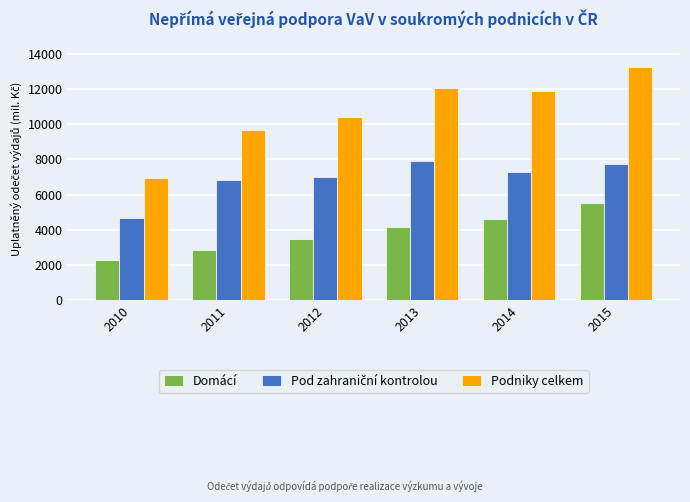

Which series has the largest range (max minus min)?

Podniky celkem